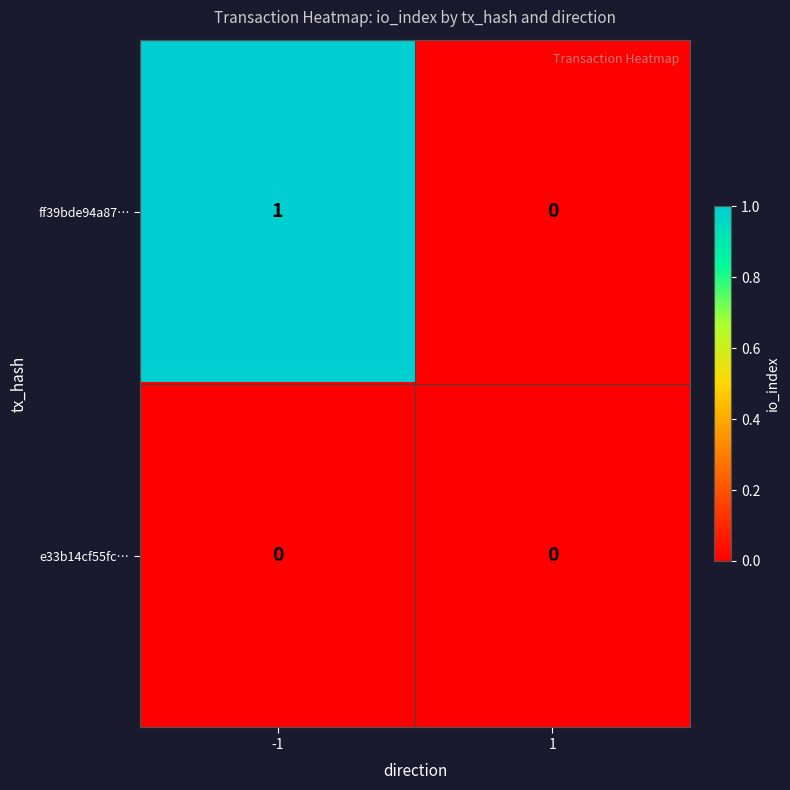

List the series in order of their overall mean, lowest first.

e33b14cf55fc…, ff39bde94a87…